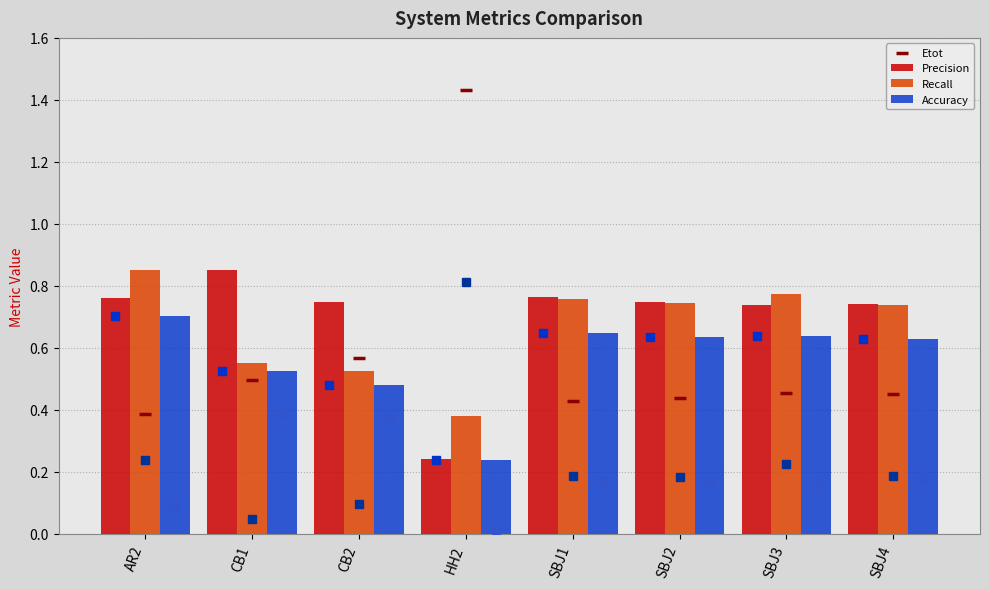

Which series has the largest total across all categories?

Precision